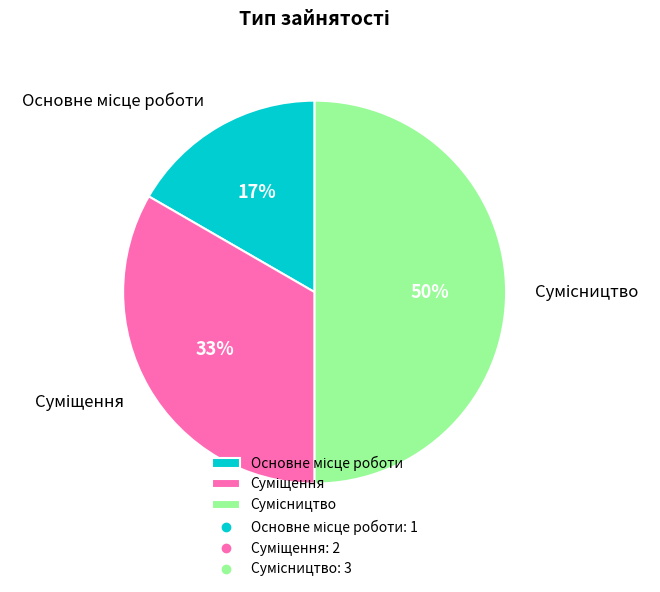

To the nearest percent, what is the difference between the largest and smallest slice percentages?

33%